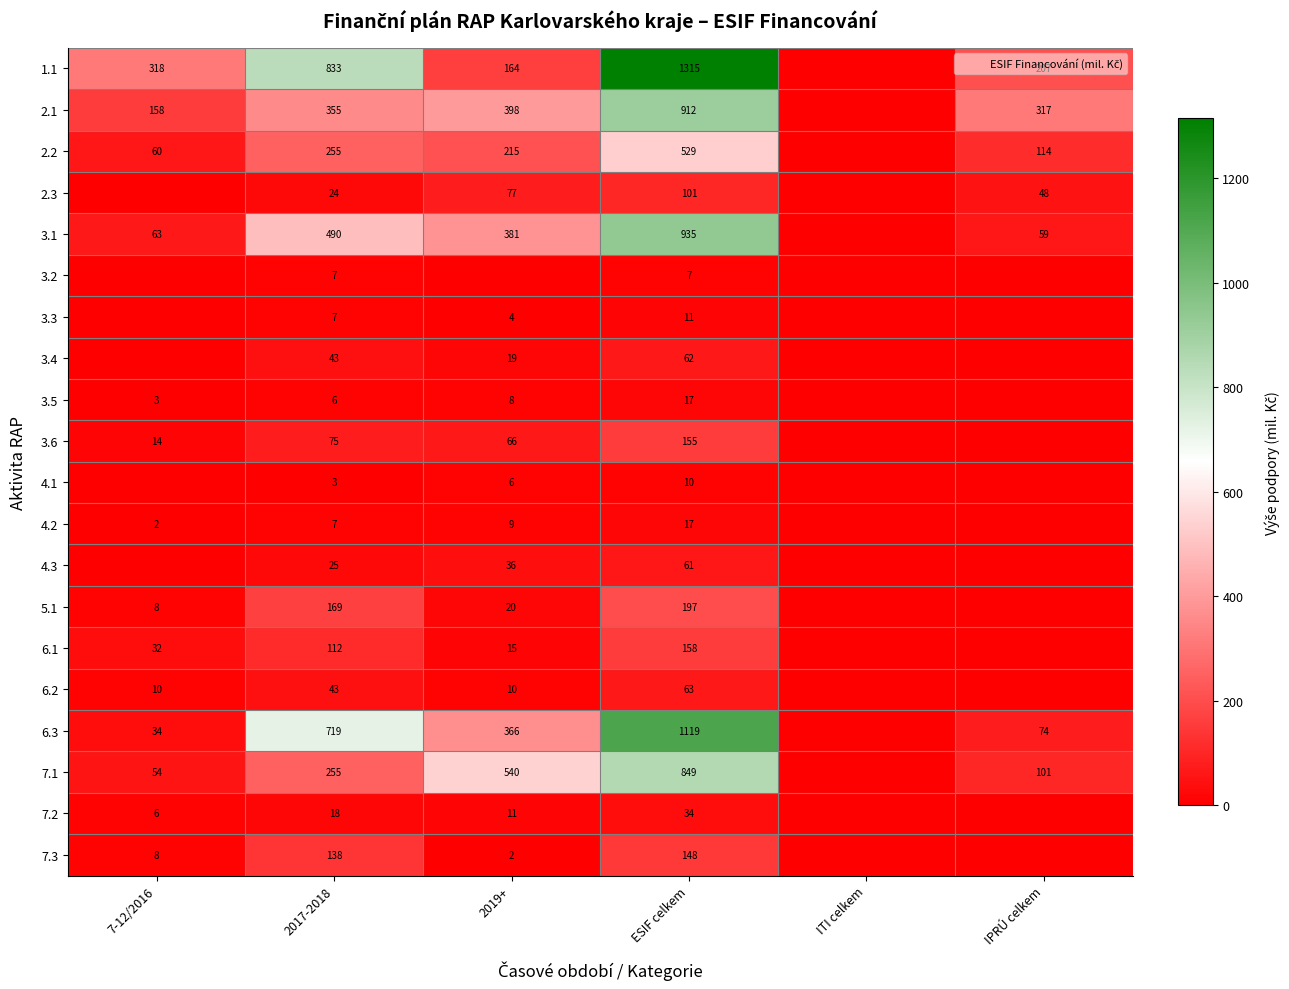

At which category does the chart reach its peak across all series?

ESIF celkem